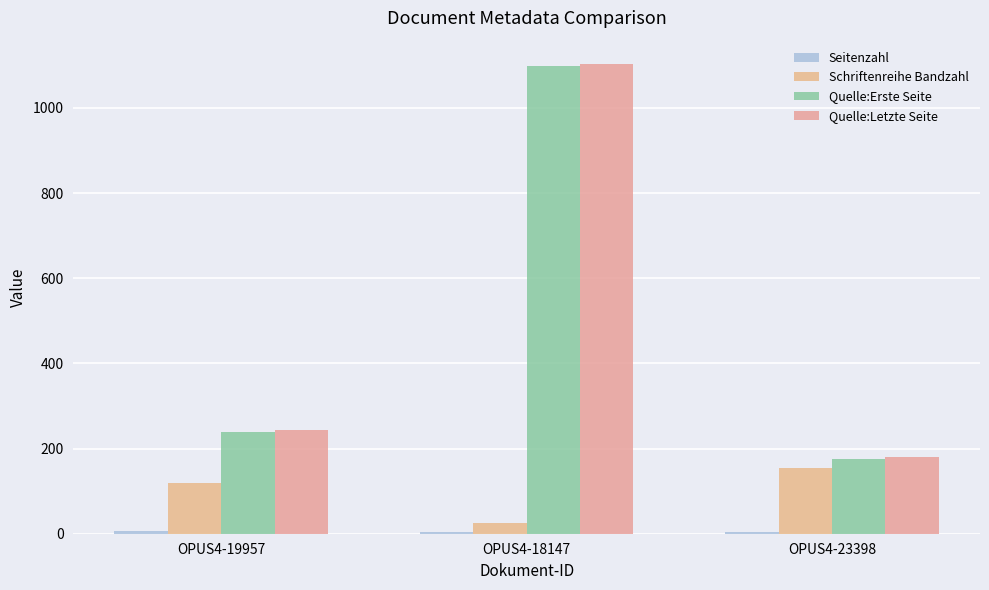

Between OPUS4-19957 and OPUS4-23398, which is larger?

OPUS4-19957